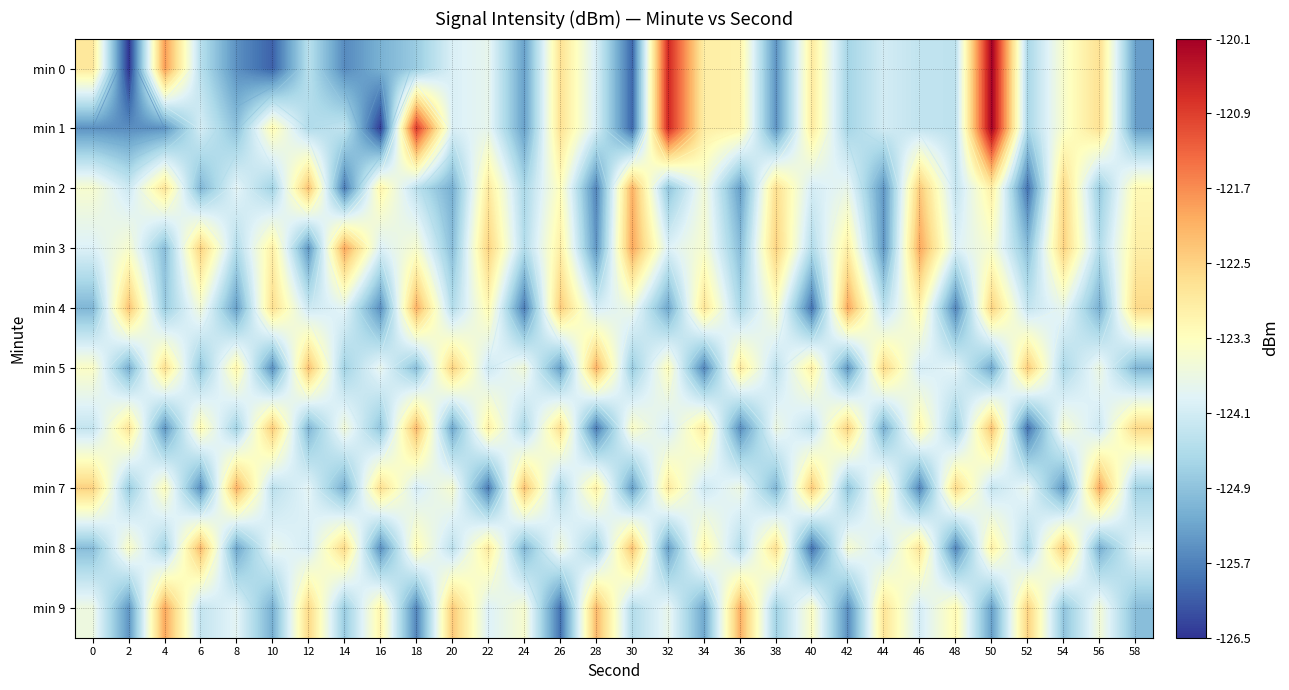

What is the minimum value for min 5?

-125.7